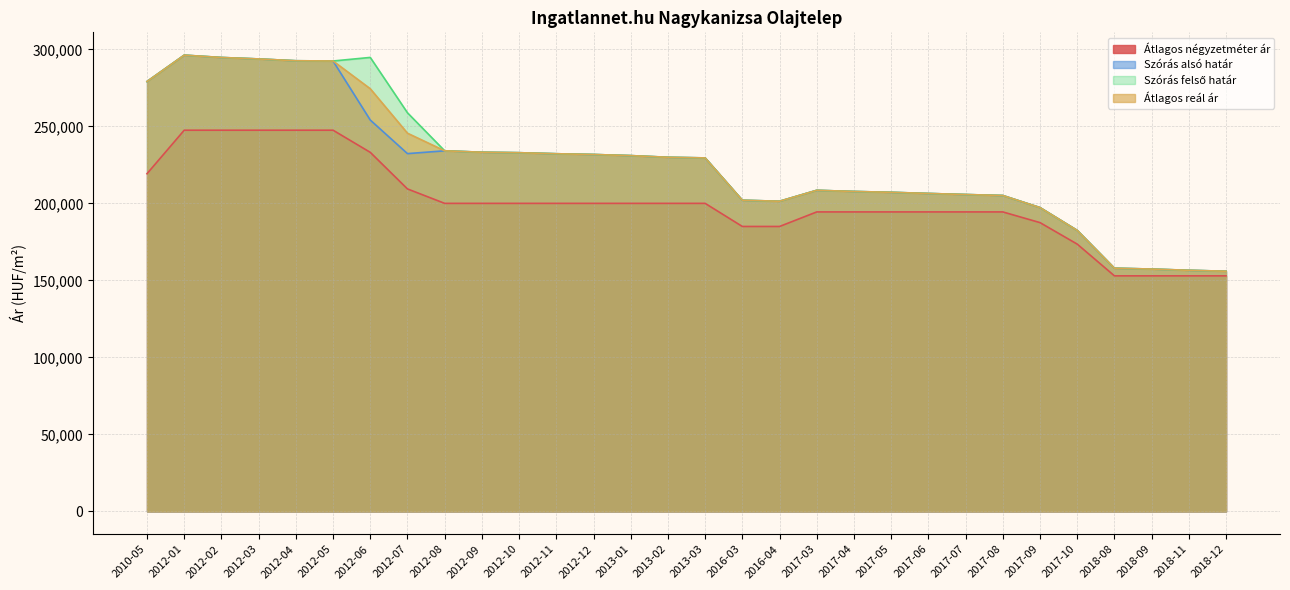

True or false: Átlagos négyzetméter ár and Szórás felső határ intersect in this chart.

False